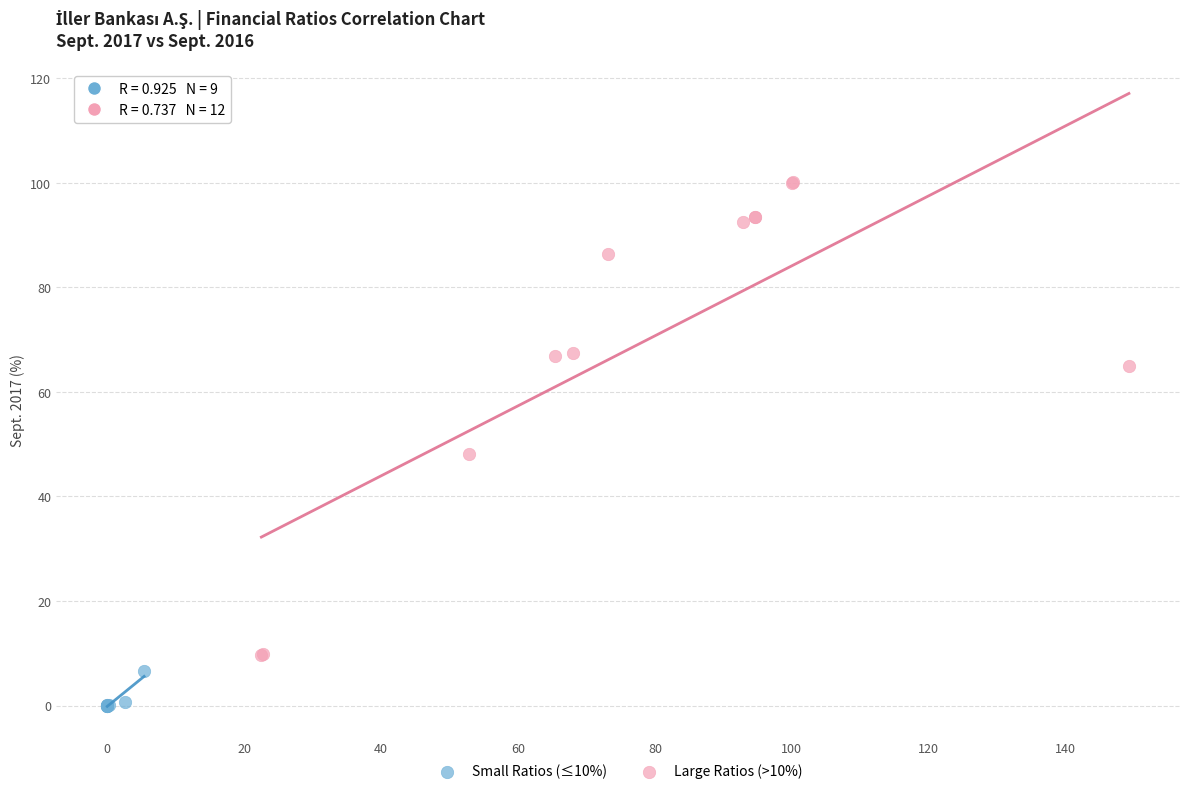

Which series reaches the maximum Y coordinate?

Large Ratios (>10%)